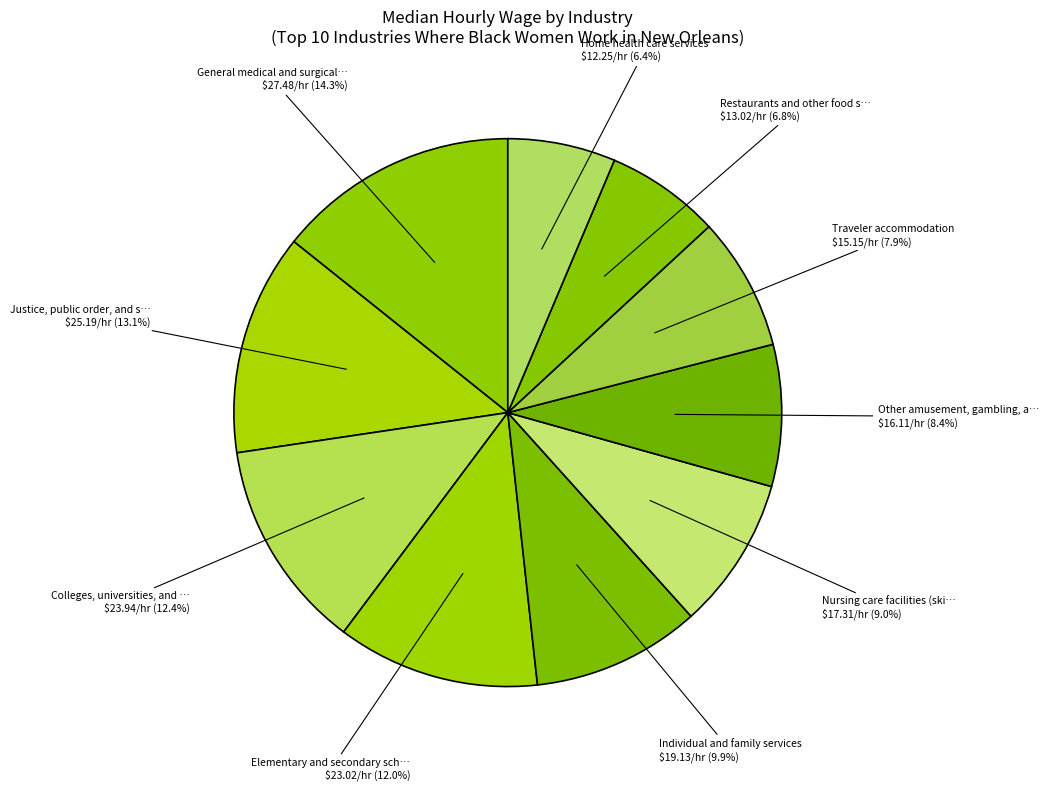

To the nearest percent, what is the difference between the largest and smallest slice percentages?

8%